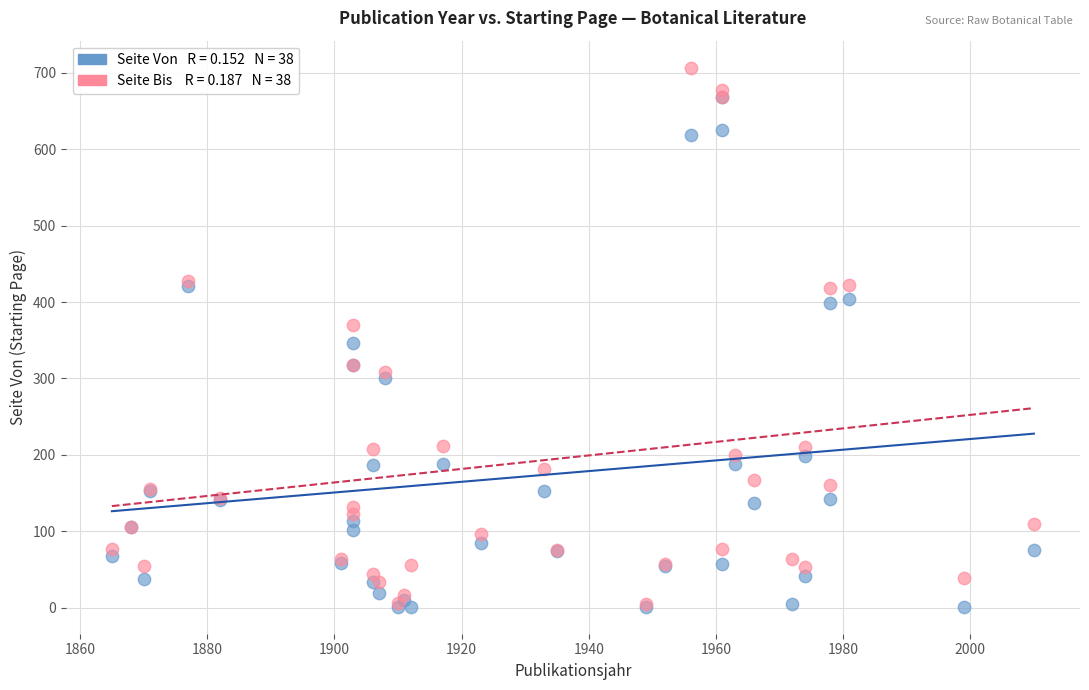

Across all series, what Y value is closest to 354?

346